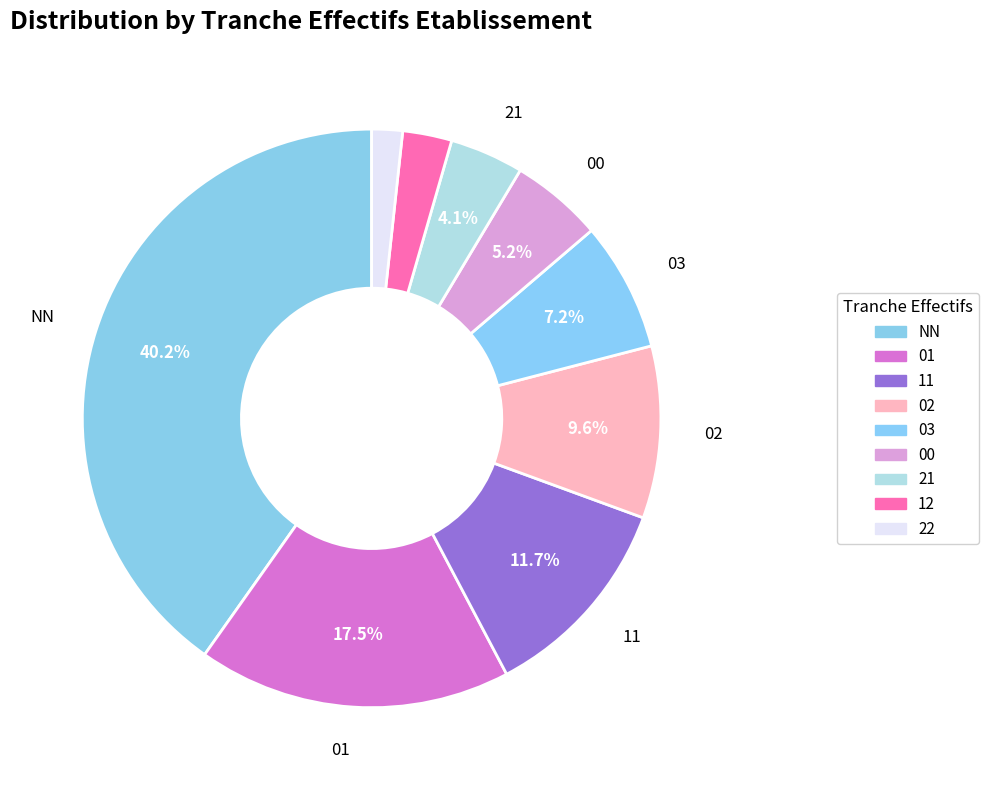

Which has a higher value, 11 or 21?

11